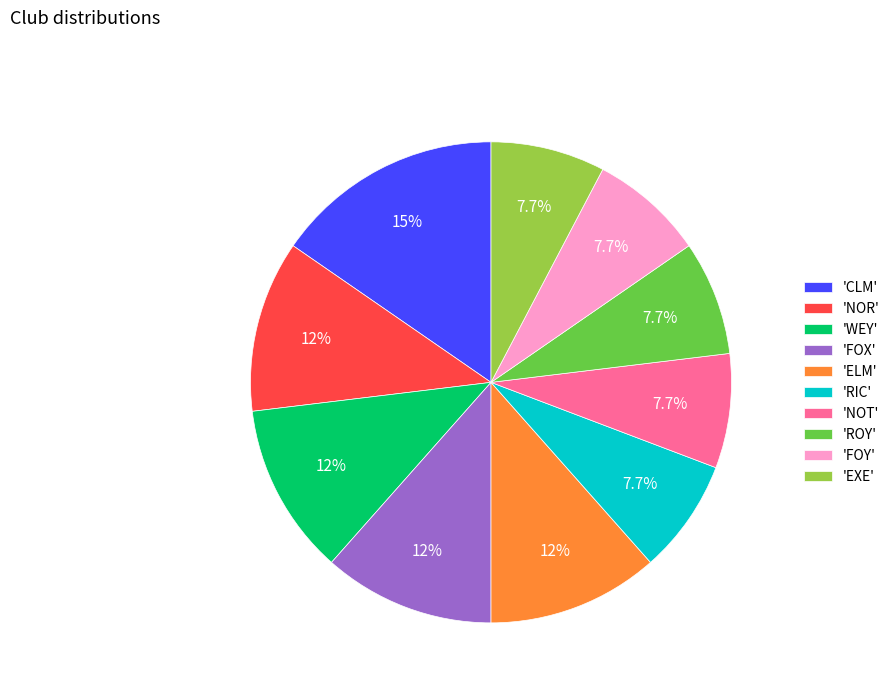

Does any single category account for the majority?

No